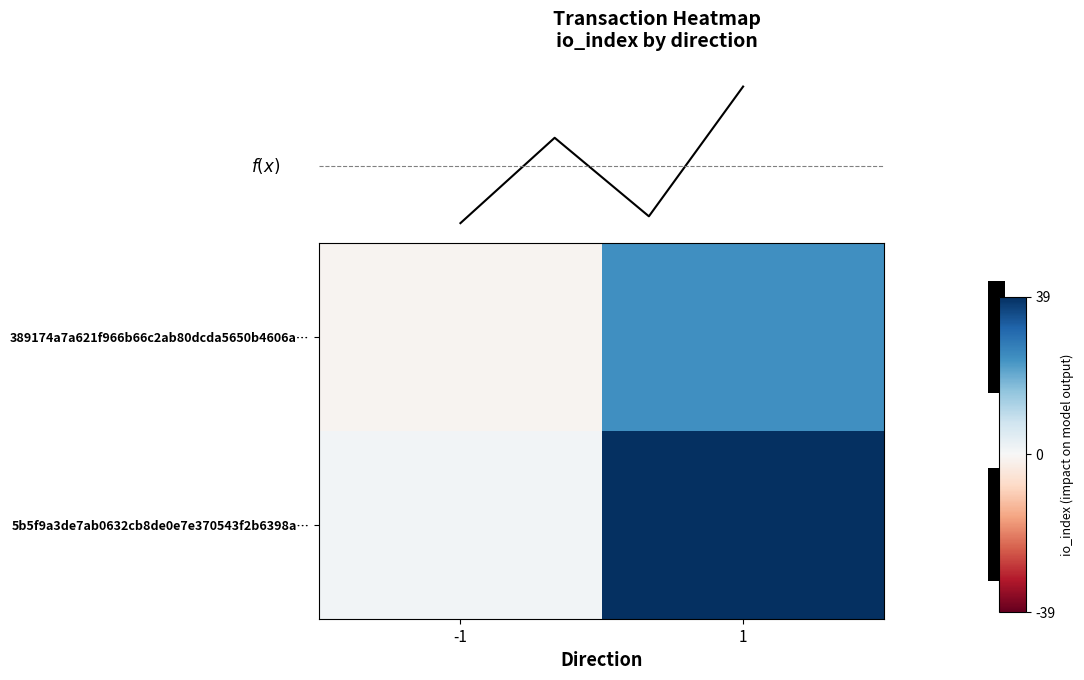

Count the number of data series in this chart.

2